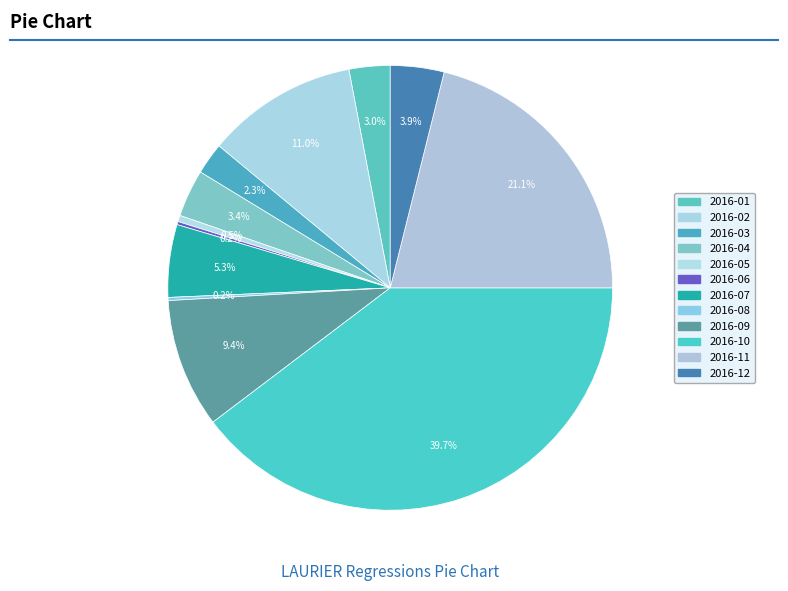

How much of the chart is everything except 2016-03?

97.7%